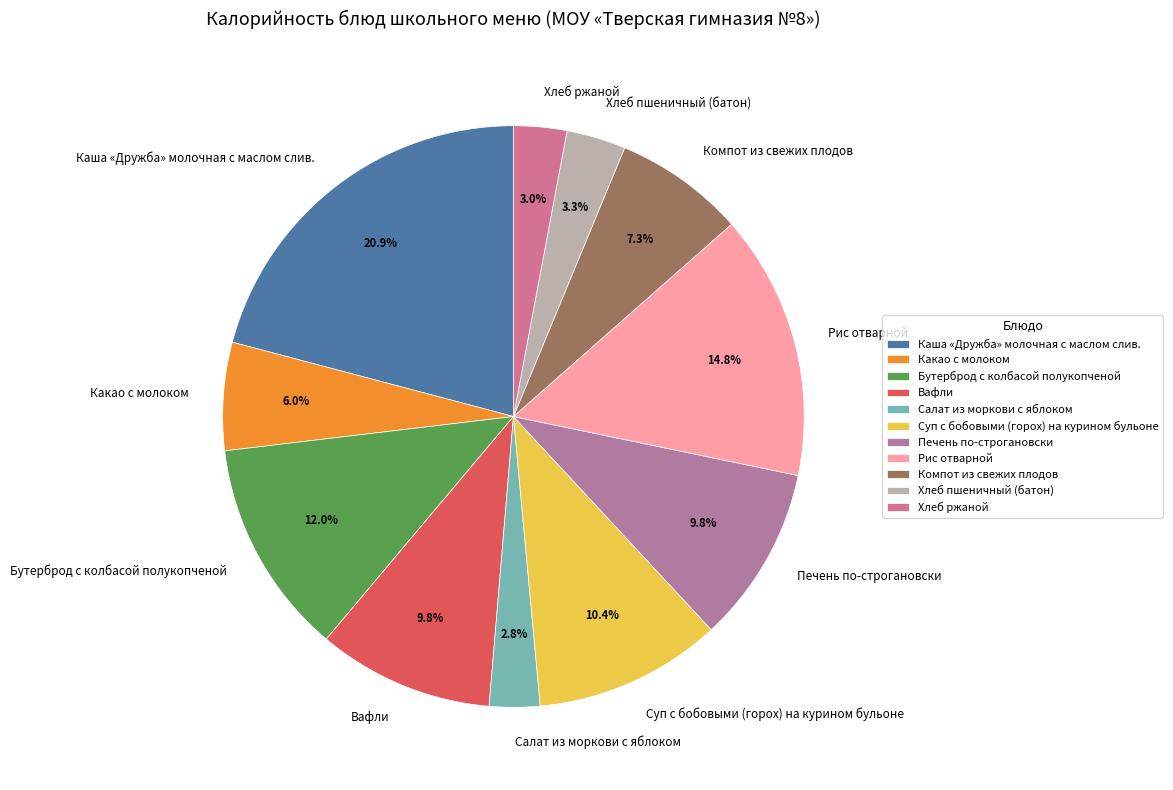

Which category has the biggest portion of the pie?

Каша «Дружба» молочная с маслом слив.